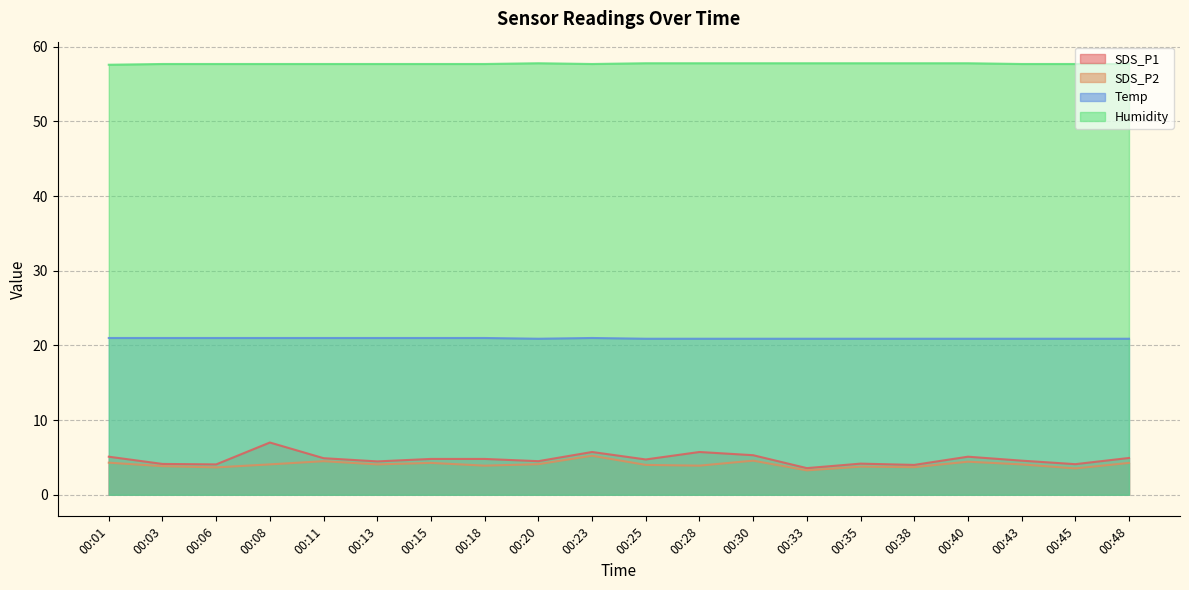

At which category does Humidity reach its first local peak?

00:20